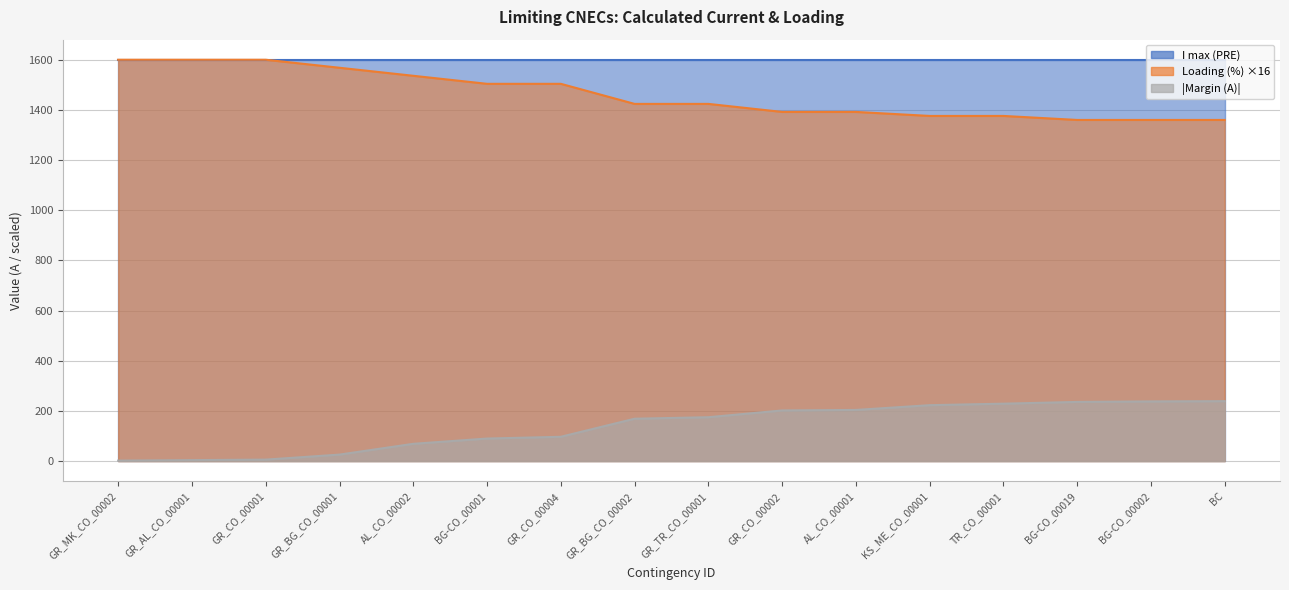

What is the sum of the Loading (%) values at GR_AL_CO_00001 and BG-CO_00019?

2960